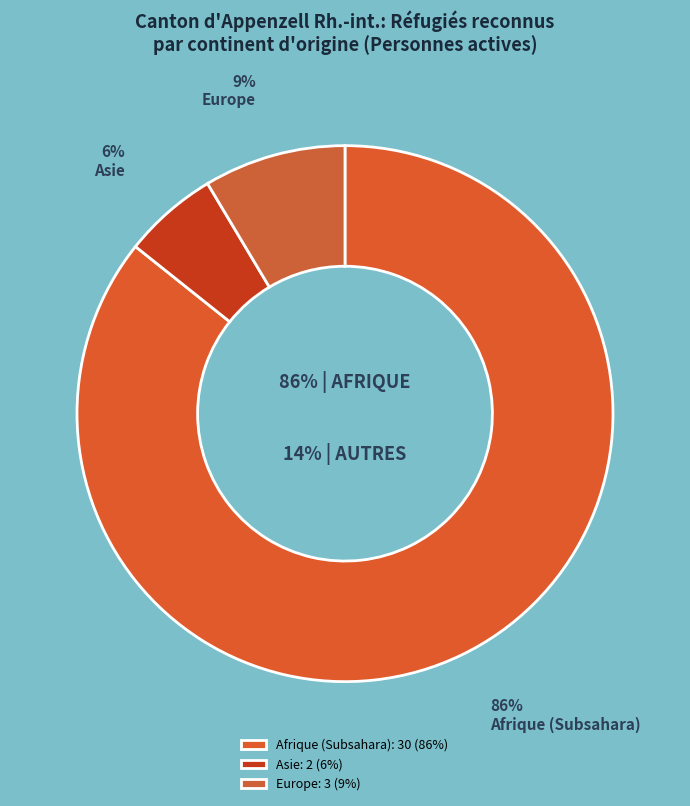

How much of the chart is everything except Europe?

91.4%